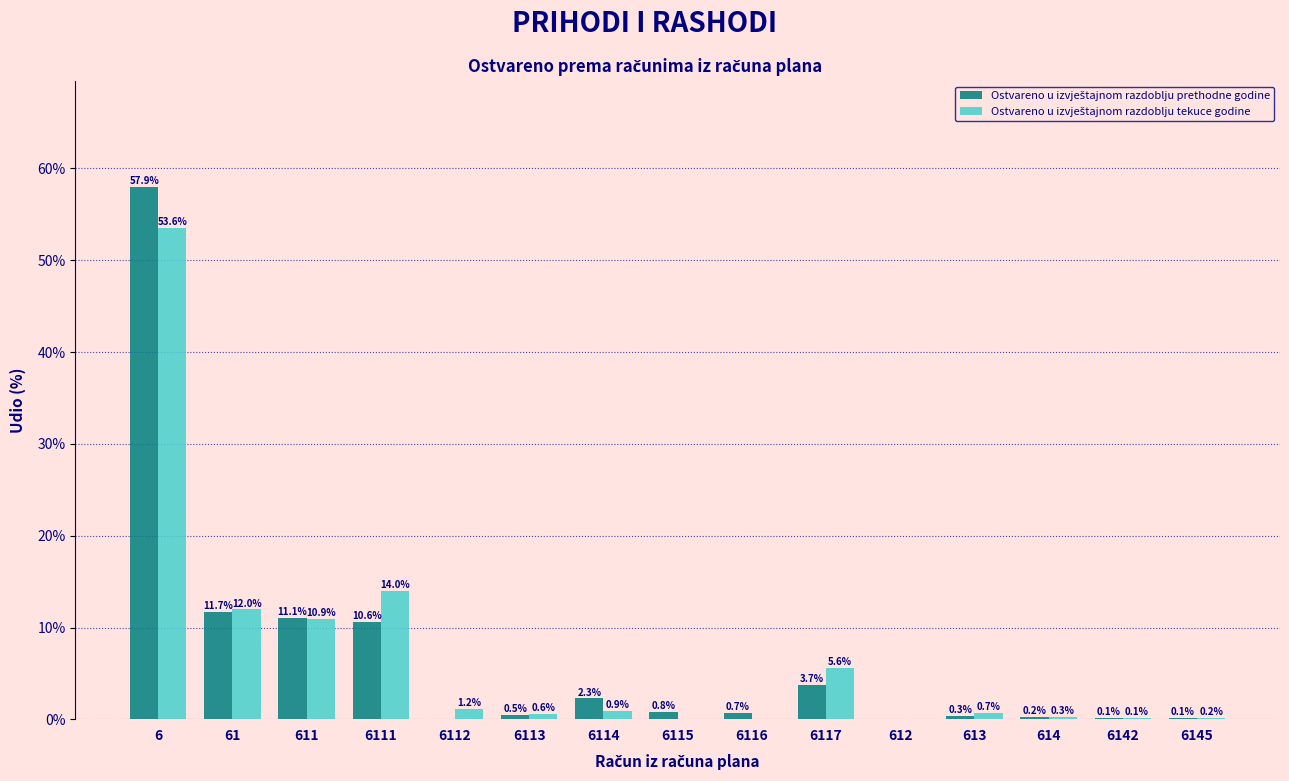

What is the maximum value shown in the chart?

57.9